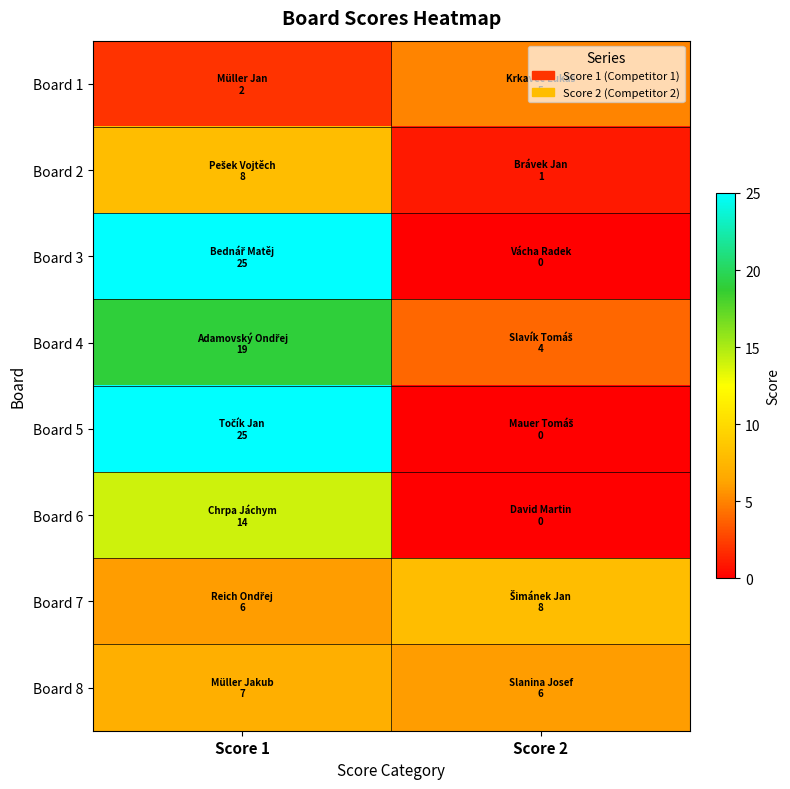

At which category does the chart reach its minimum across all series?

Score 2